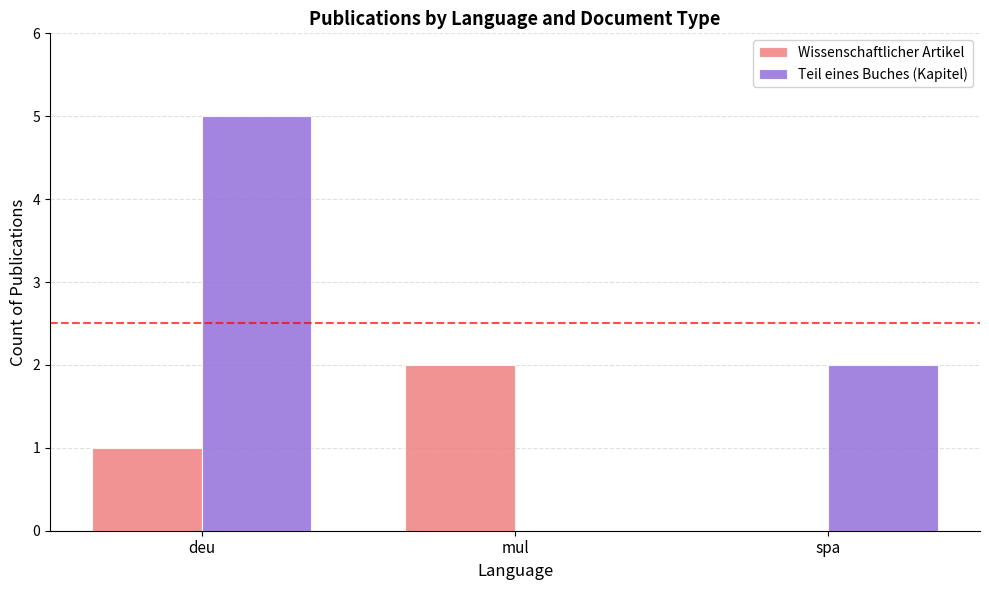

Count the number of categories in the chart.

3